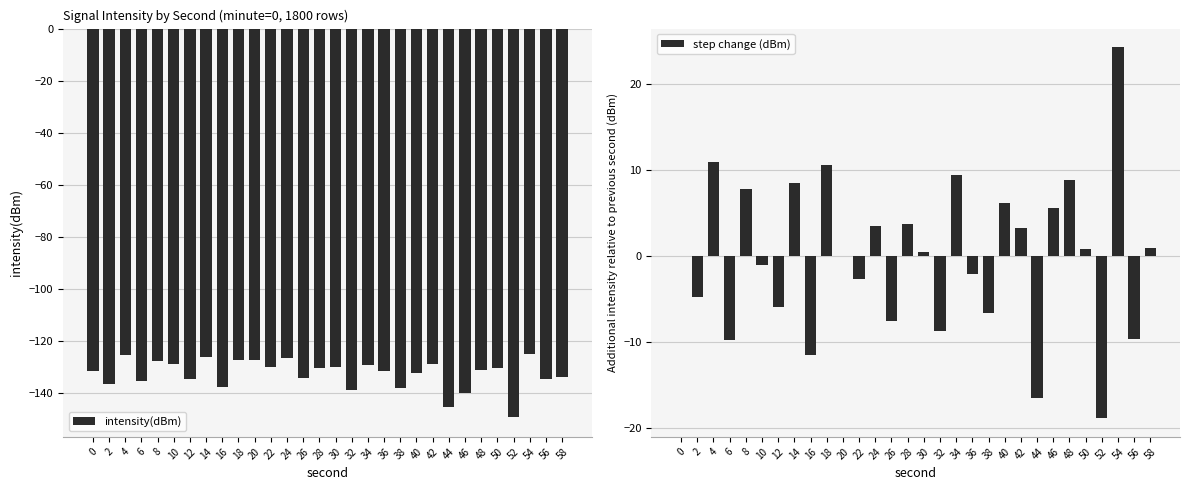

List the series in order of their overall mean, highest first.

step change (dBm), intensity(dBm)